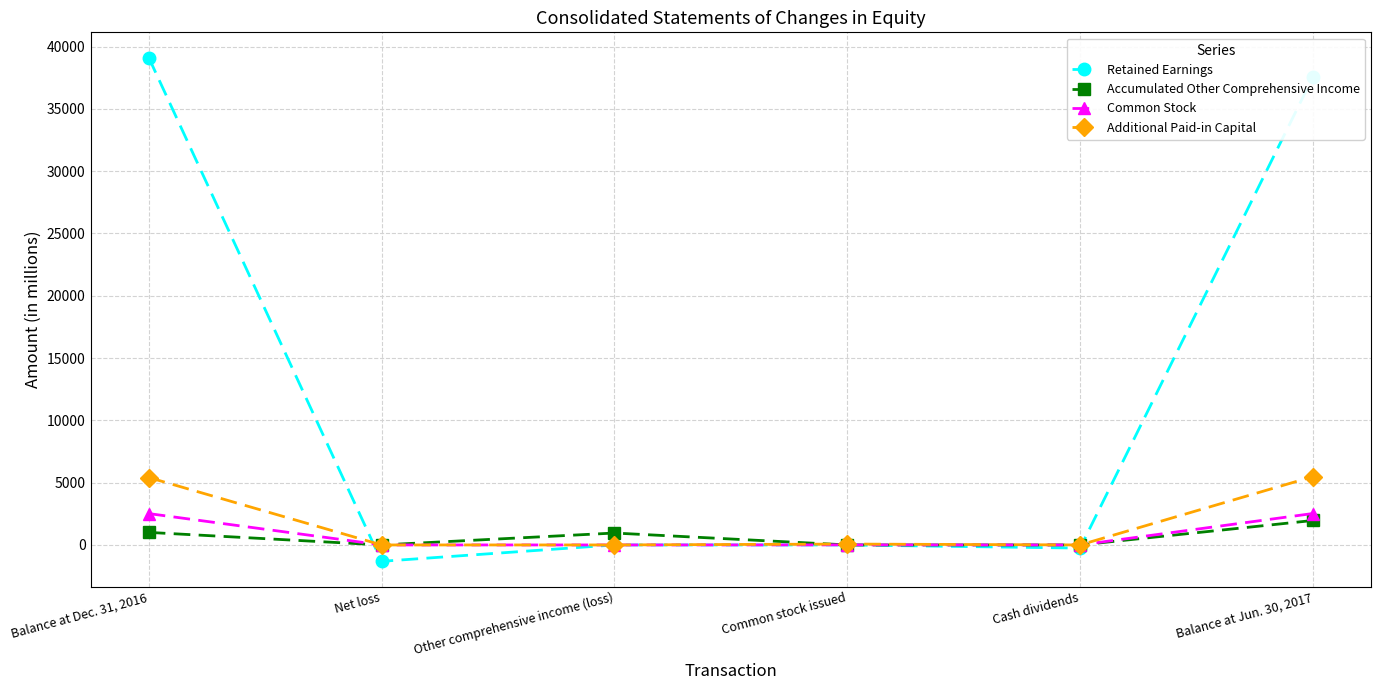

Is it true that Additional Paid-in Capital equals -3160 at Other comprehensive income (loss)?

False